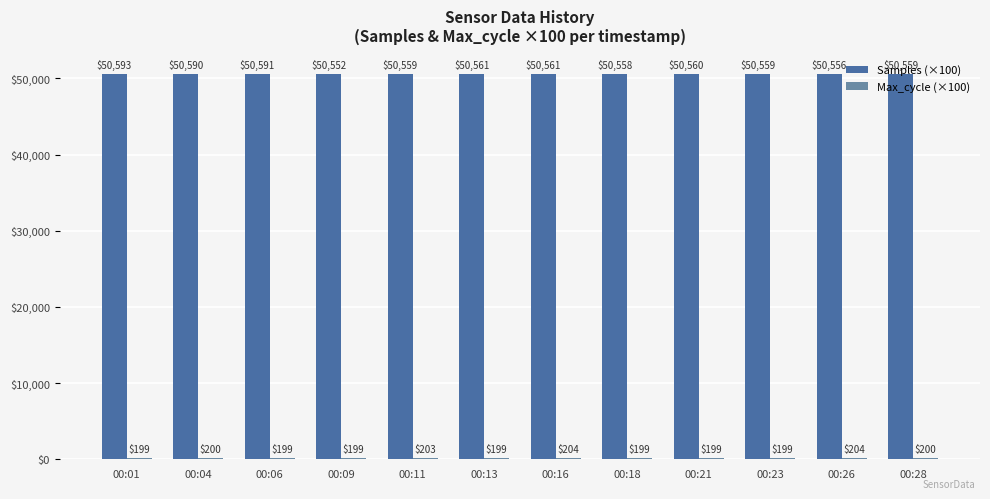

Where does the Samples (×100) series first go above 50560?

00:01